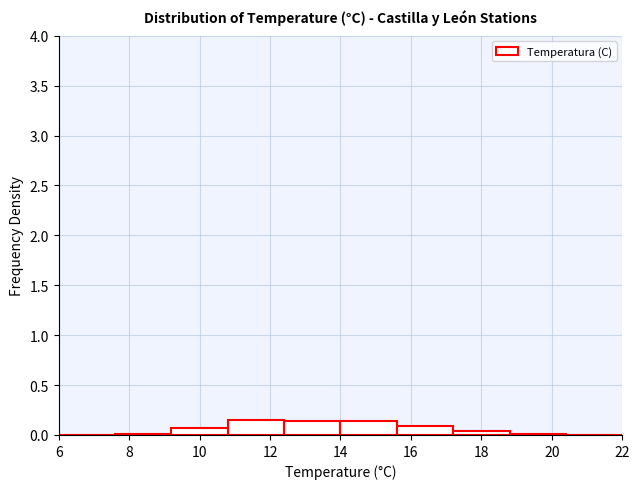

How tall is the bar that spans 15.6 to 17.2 on the x-axis? The values are not printed on the chart, so give them approximately, as read against the axis.

0.10